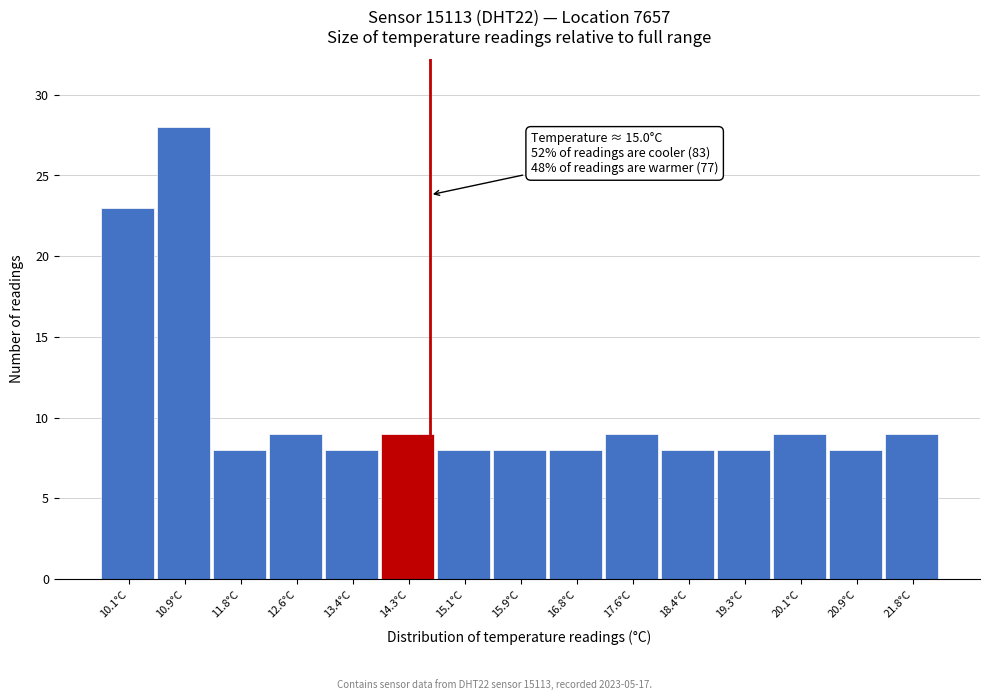

Reading left to right, list all the values displayed in this chart.

23	28	8	9	8	9	8	8	8	9	8	8	9	8	9